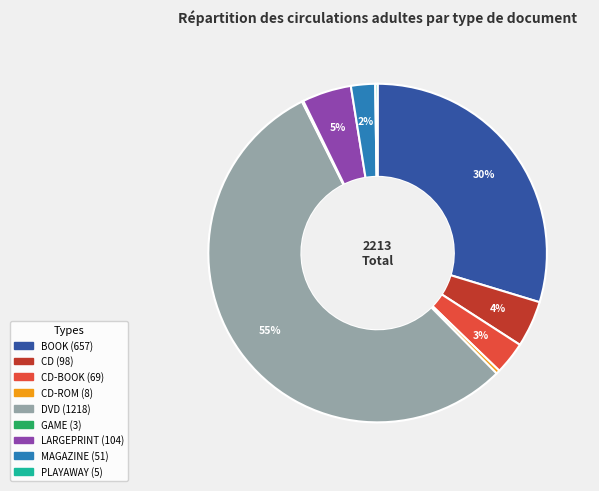

To the nearest percent, what is the average slice percentage?

11%